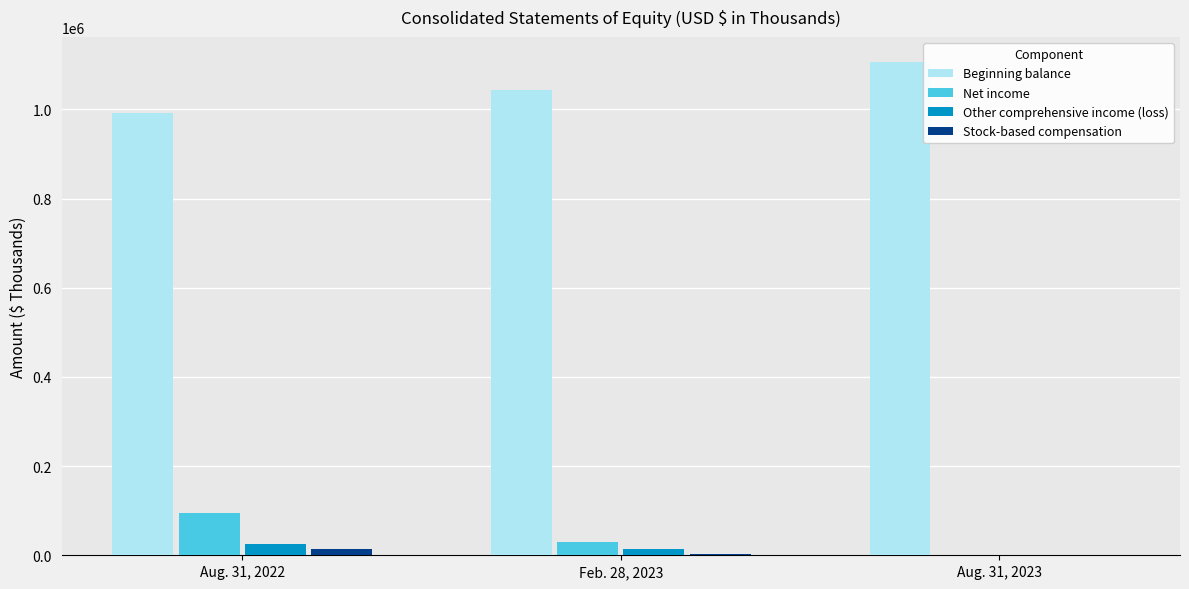

What value does the Beginning balance series have at Feb. 28, 2023, to the nearest 10?

1043910